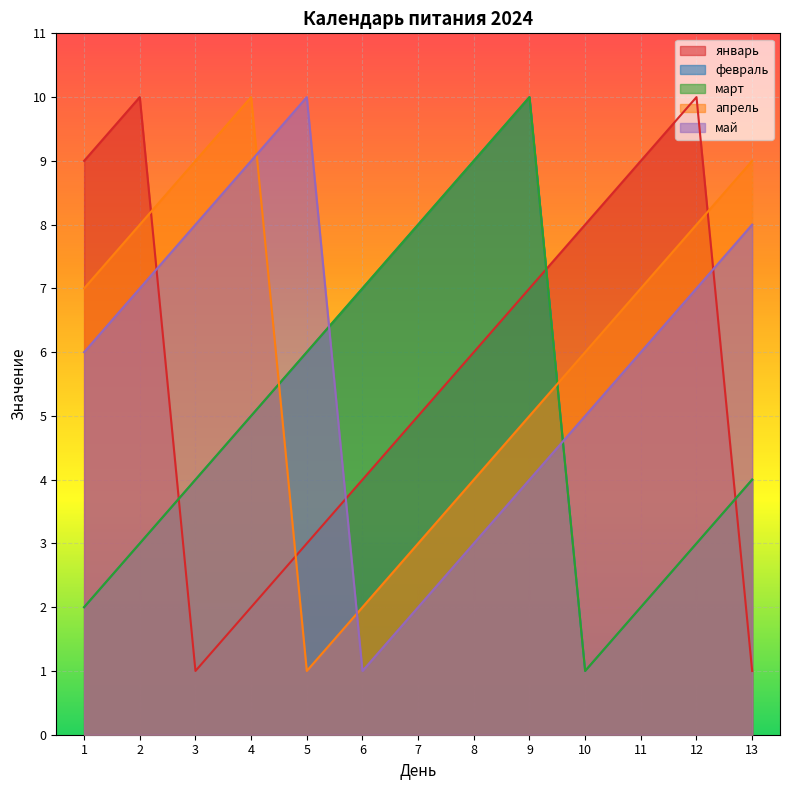

The value of май at 5 is 6. True or false?

False